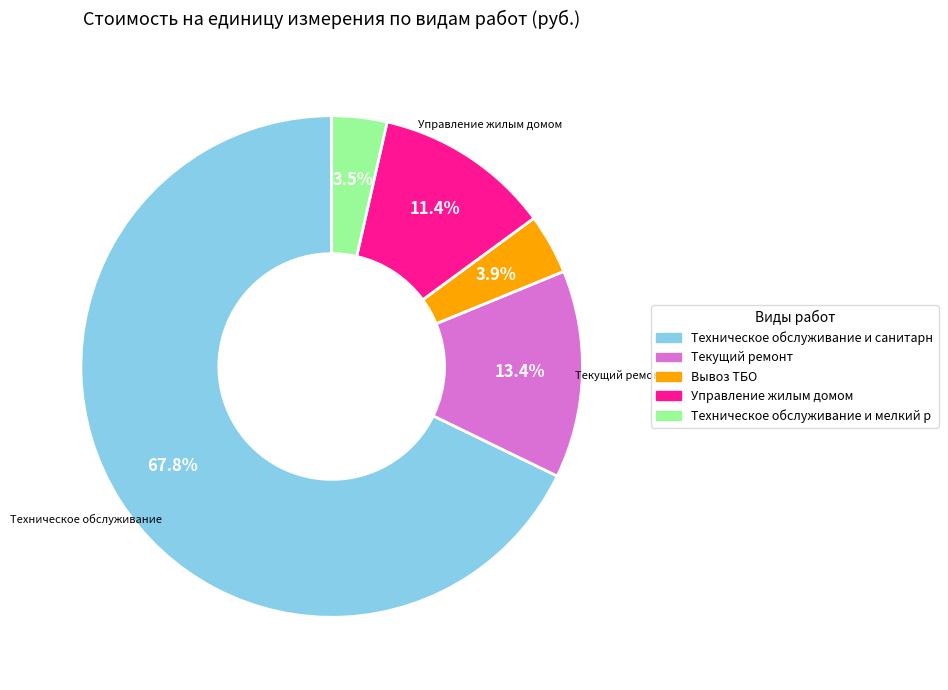

Is there a majority slice in this chart?

Yes